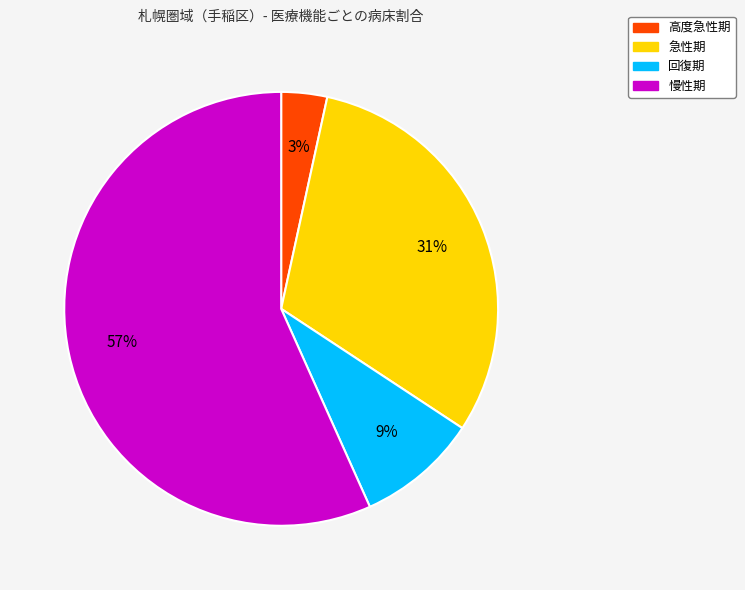

Between 回復期 and 慢性期, which is larger?

慢性期